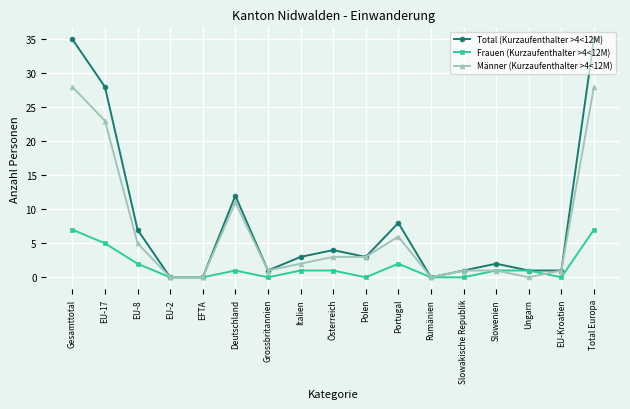

Which series has the widest spread of values?

Total (Kurzaufenthalter >4<12M)